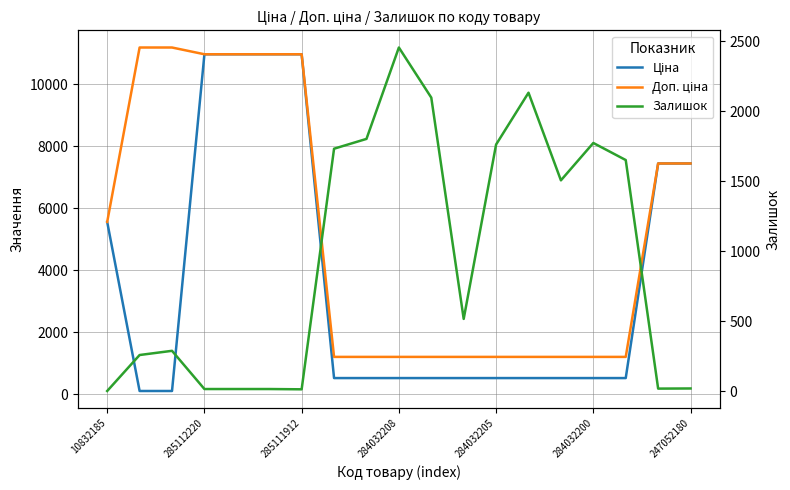

Is it true that Ціна equals 528.2 at 11?

True